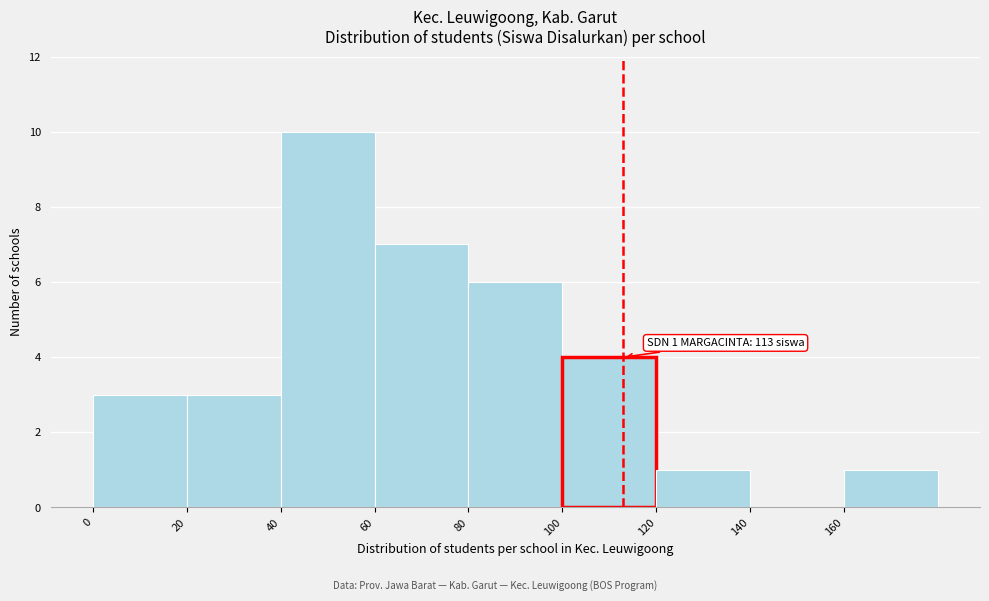

Over which range of the x-axis is the bar tallest?

40 to 60